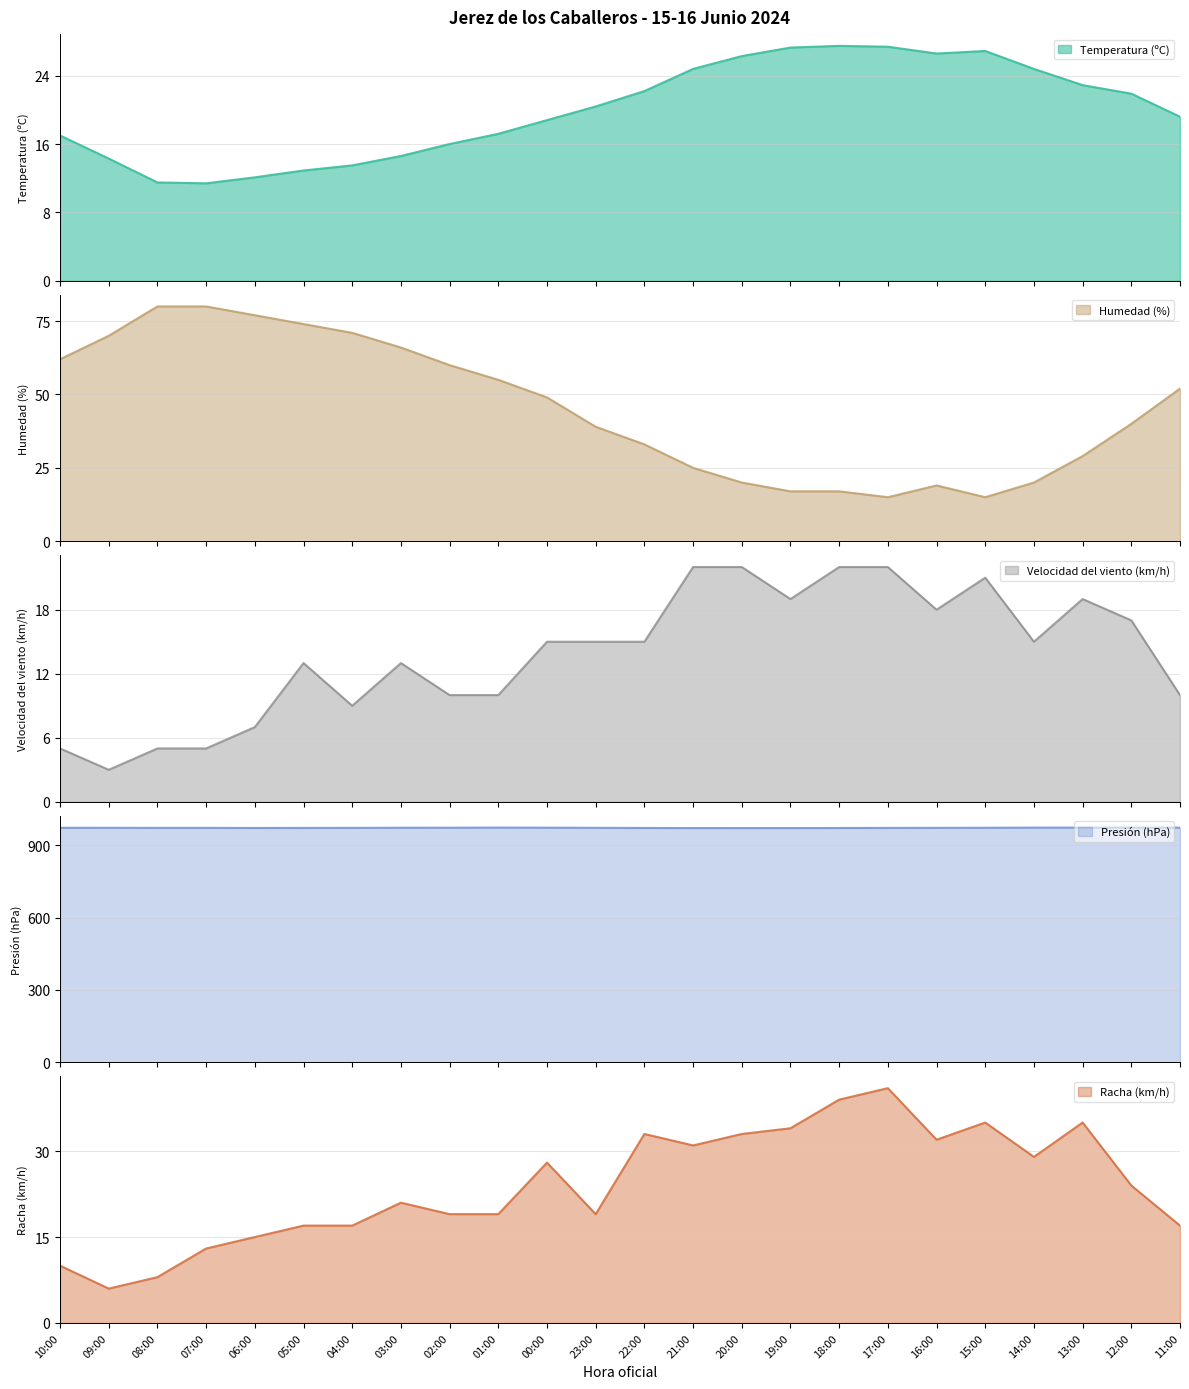

At which label is Velocidad del viento (km/h) closest to 12?

05:00